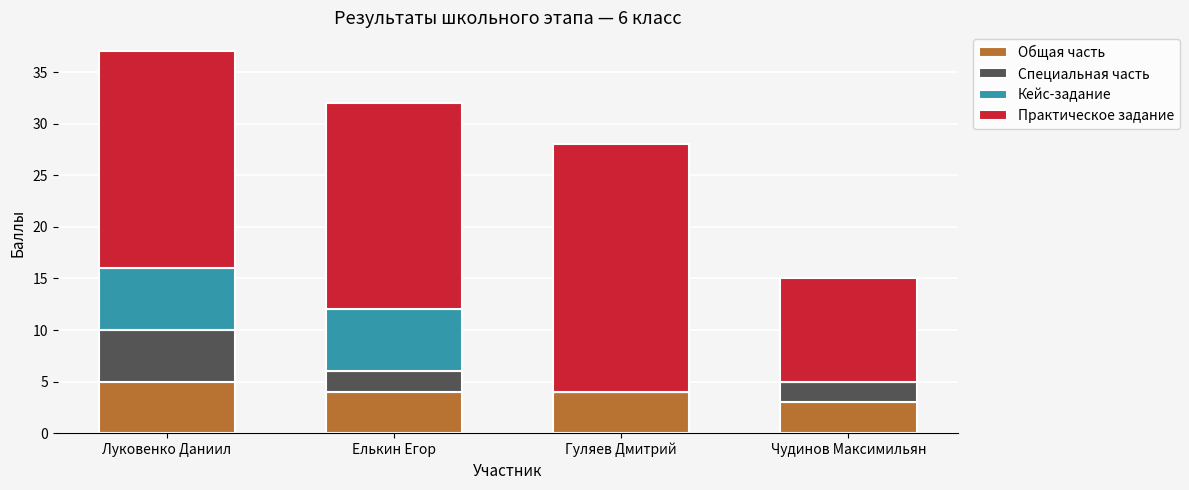

The value of Общая часть at Елькин Егор is 4. True or false?

True